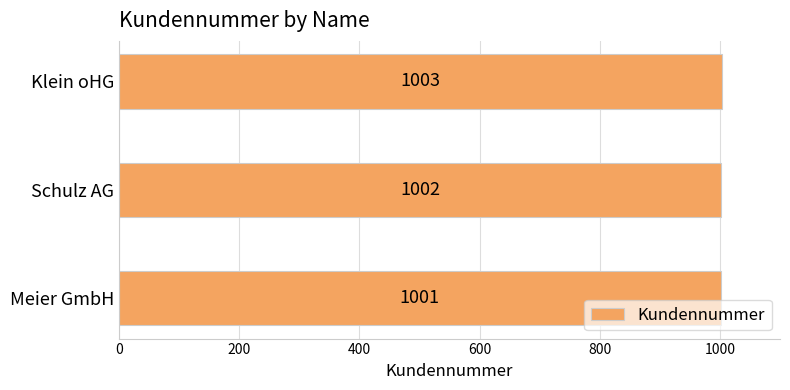

Which label corresponds to the largest value in the chart?

Klein oHG